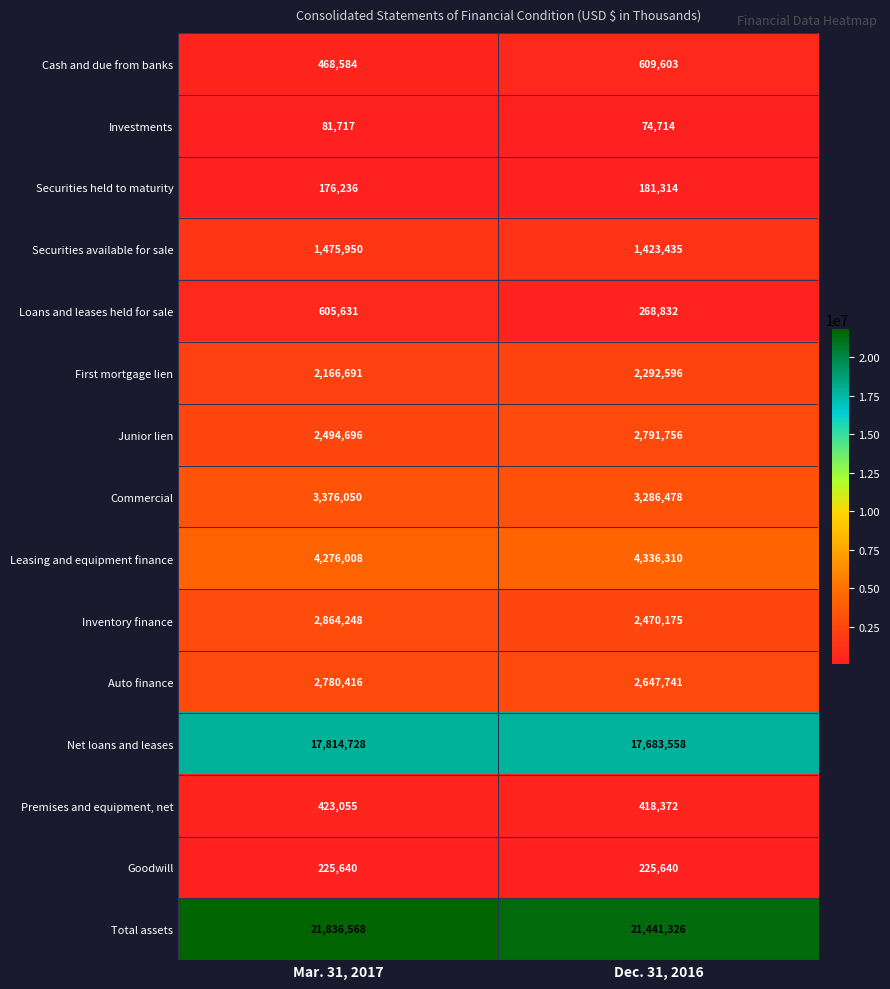

At Mar. 31, 2017, list the series in order from largest to smallest.

Total assets, Net loans and leases, Leasing and equipment finance, Commercial, Inventory finance, Auto finance, Junior lien, First mortgage lien, Securities available for sale, Loans and leases held for sale, Cash and due from banks, Premises and equipment, net, Goodwill, Securities held to maturity, Investments